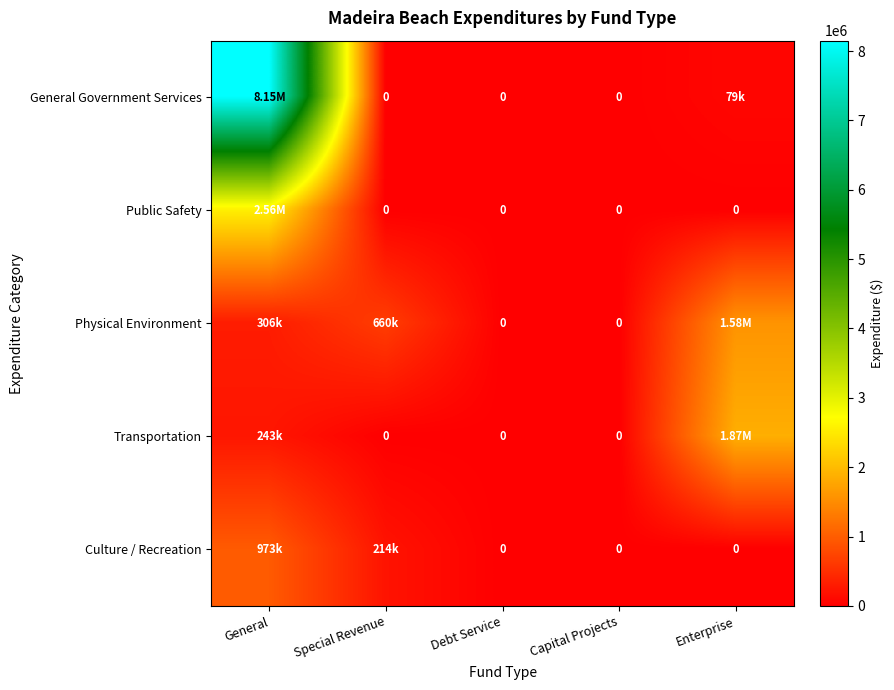

Which category has the lowest value in the Transportation series?

Special Revenue